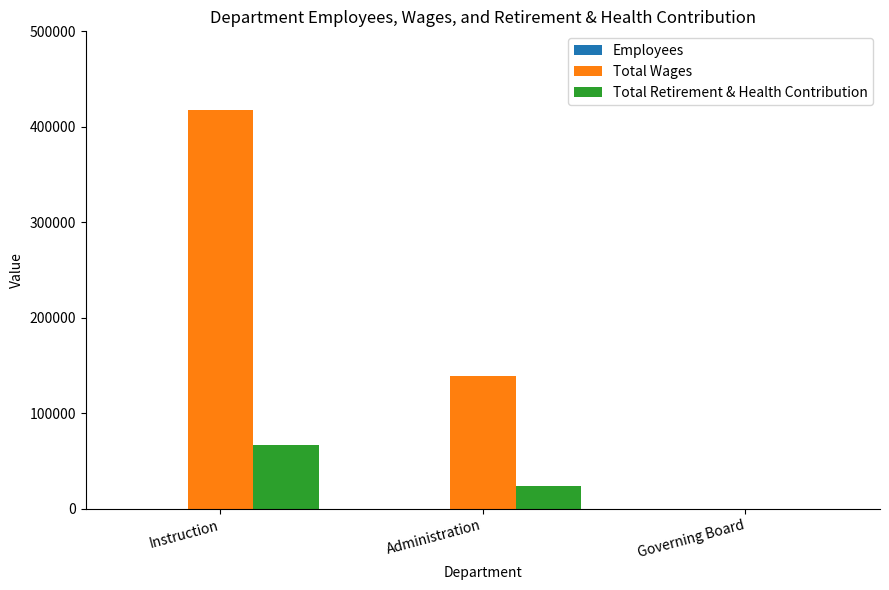

How many groups of bars are there?

3